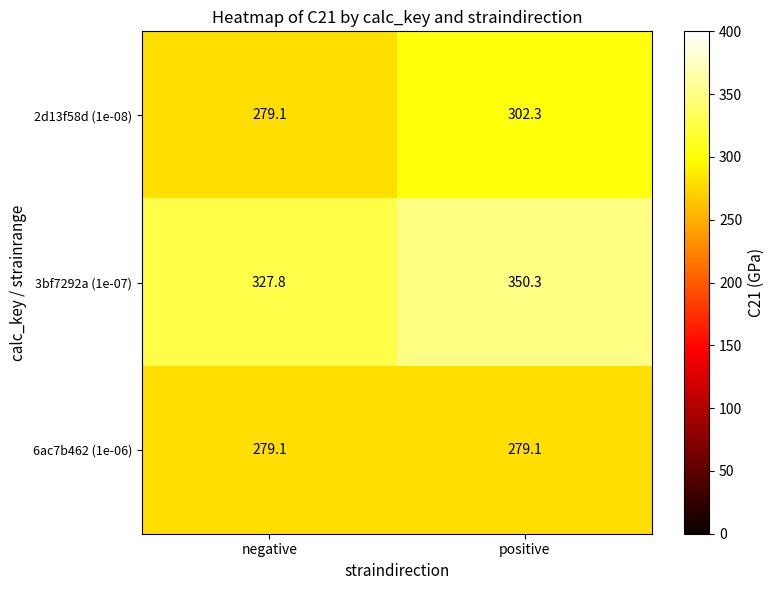

Reading left to right, what are all the values shown in this chart?

2d13f58d (1e-08): 279.1	302.3
3bf7292a (1e-07): 327.8	350.3
6ac7b462 (1e-06): 279.1	279.1